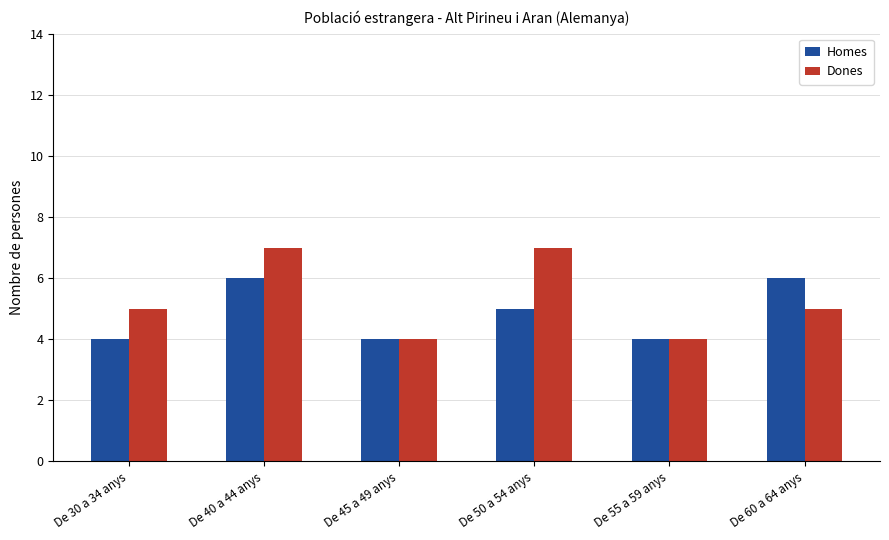

What is the smallest value displayed?

4